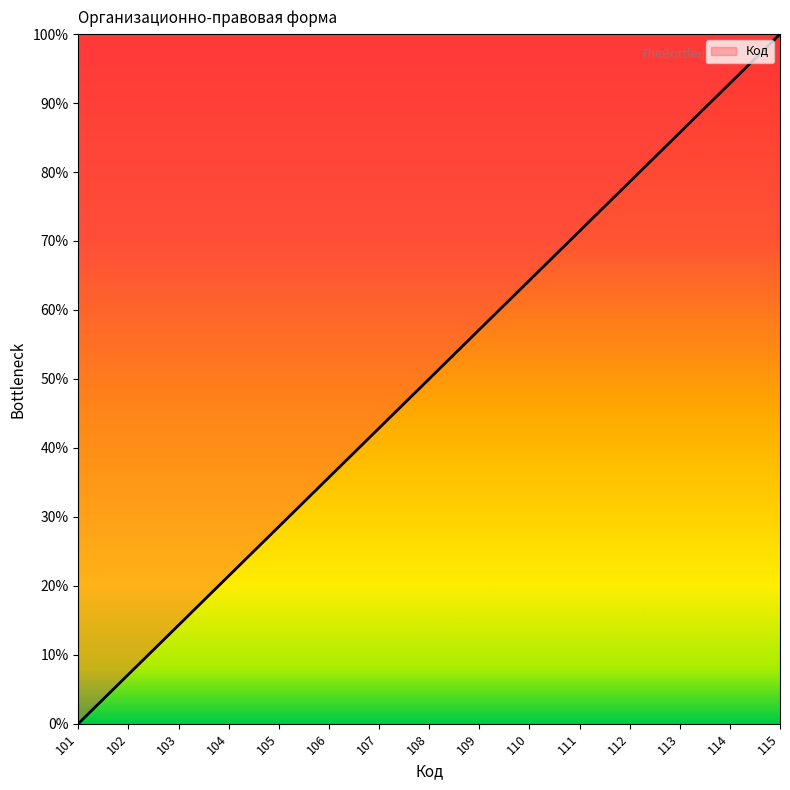

Reading left to right, transcribe all the data shown in this chart.

0.0	7.1	14.3	21.4	28.6	35.7	42.9	50.0	57.1	64.3	71.4	78.6	85.7	92.9	100.0